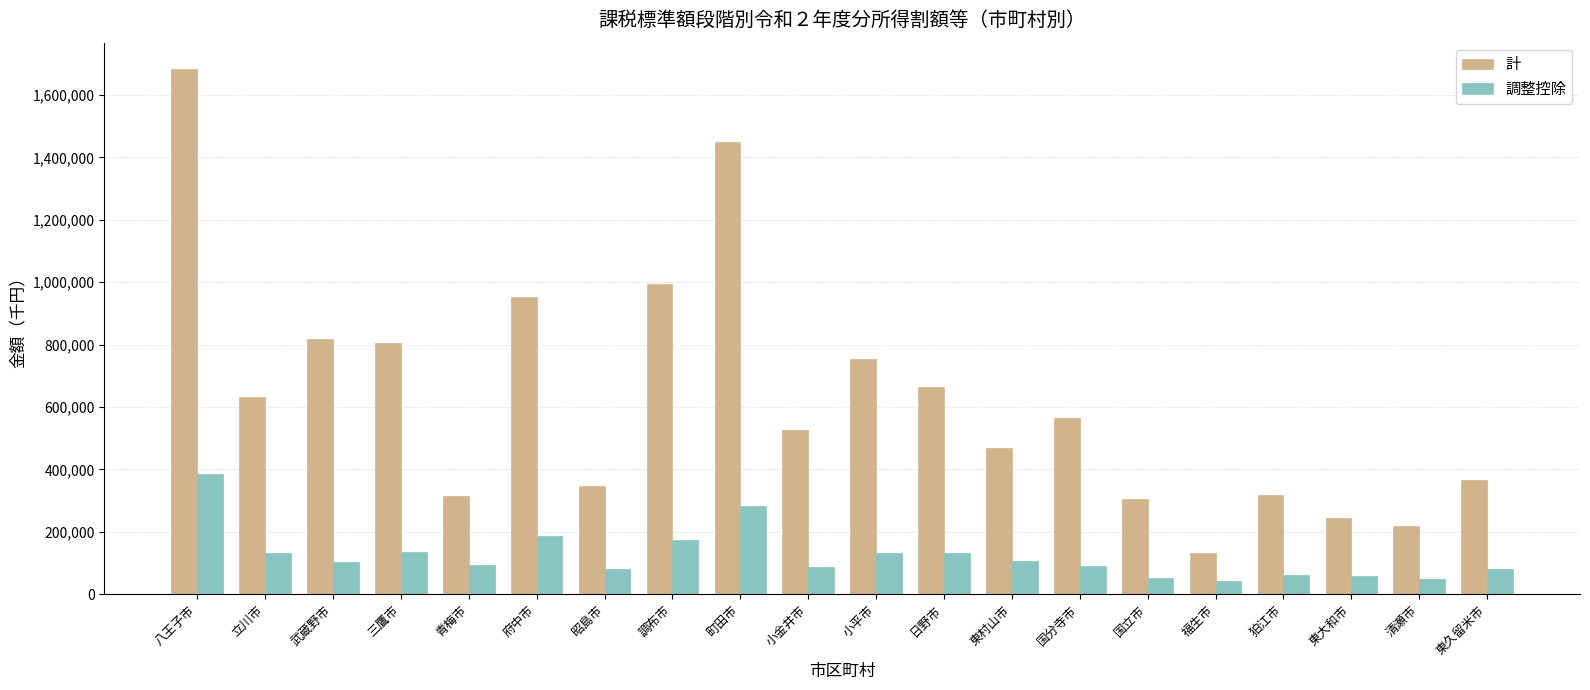

At which label does 調整控除 reach its peak?

八王子市